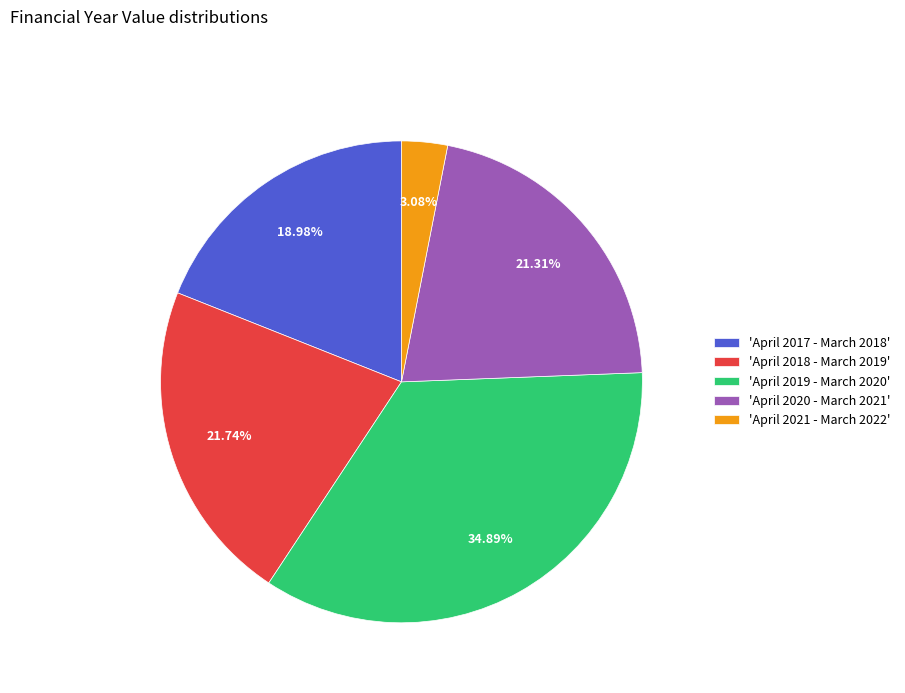

Does any single category account for the majority?

No